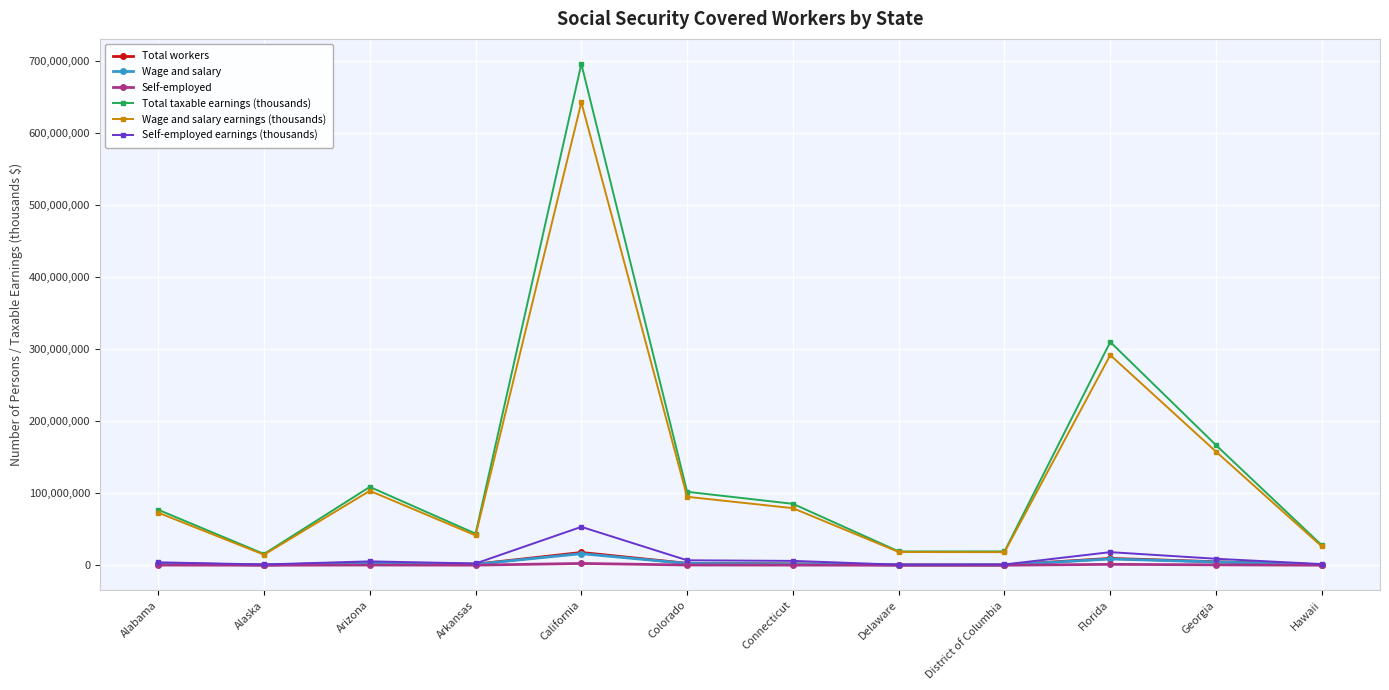

Does the chart have visible grid lines?

Yes